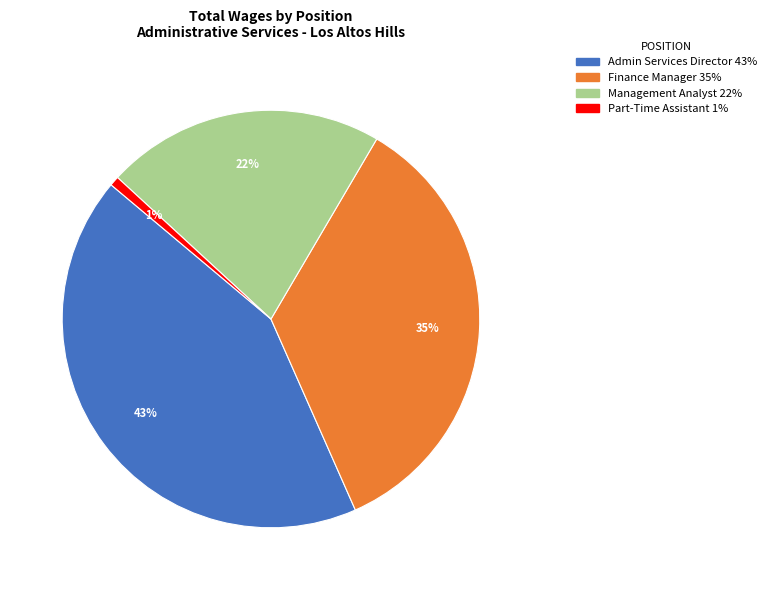

Approximately how many times larger is the value at Admin Services Director compared to Finance Manager?

1.2